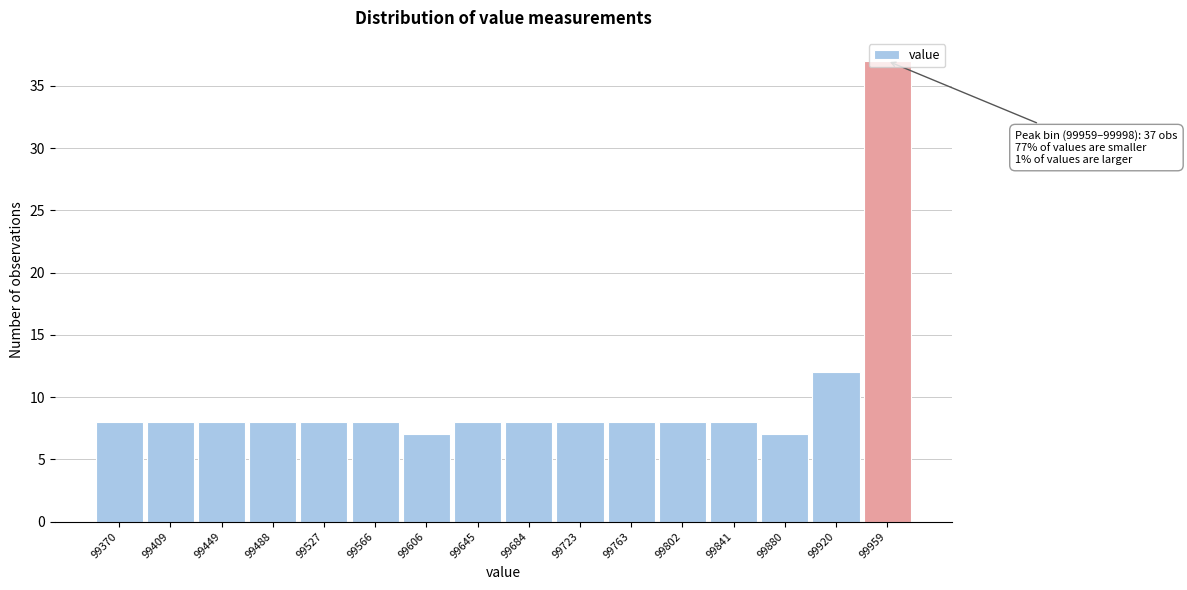

The value at 99488 is 10. True or false?

False